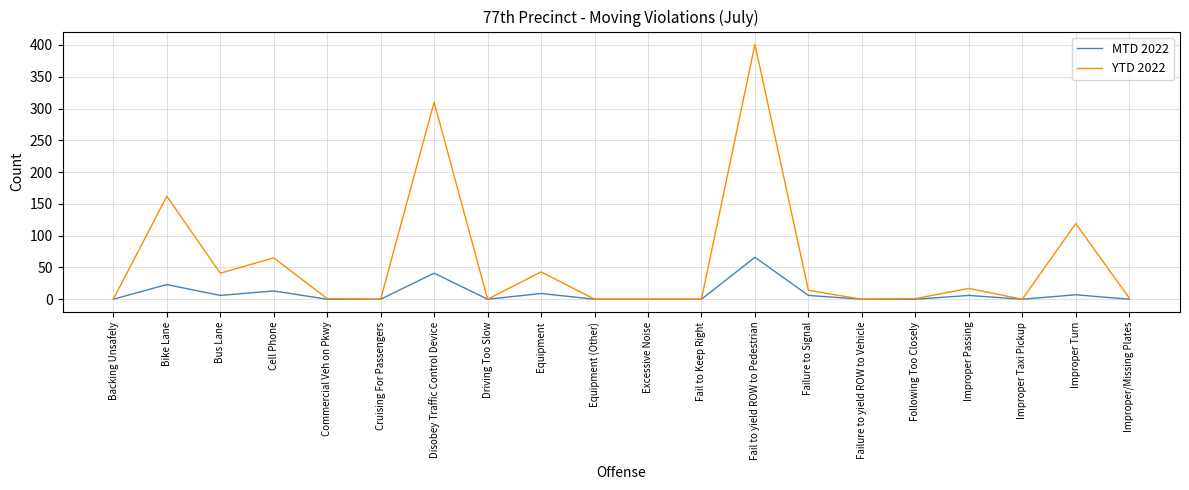

The YTD 2022 series shows 166 at Improper Turn. True or false?

False